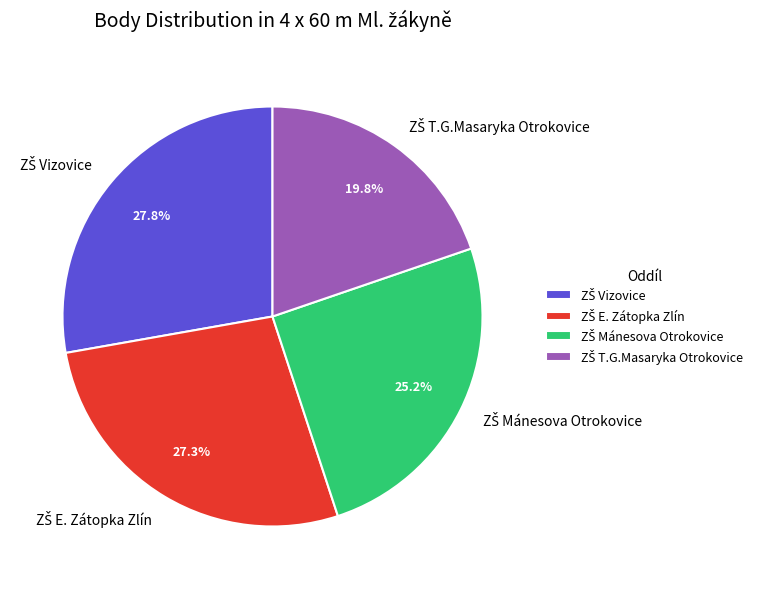

Does any single category account for the majority?

No